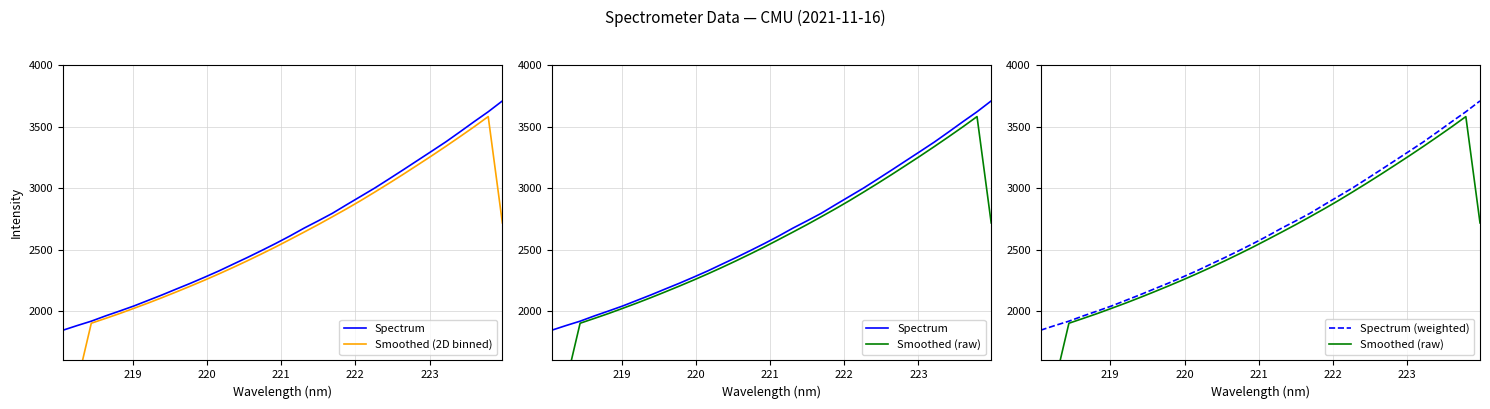

What is the lowest value of the Smoothed (2D binned) series?

932.3